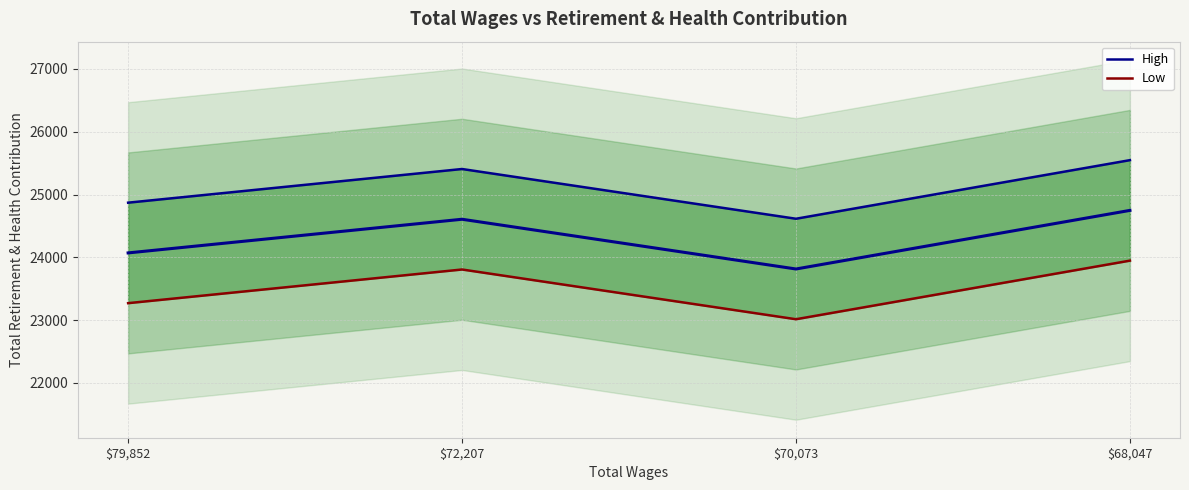

What is the label of the 4th point from the left?

$68,047